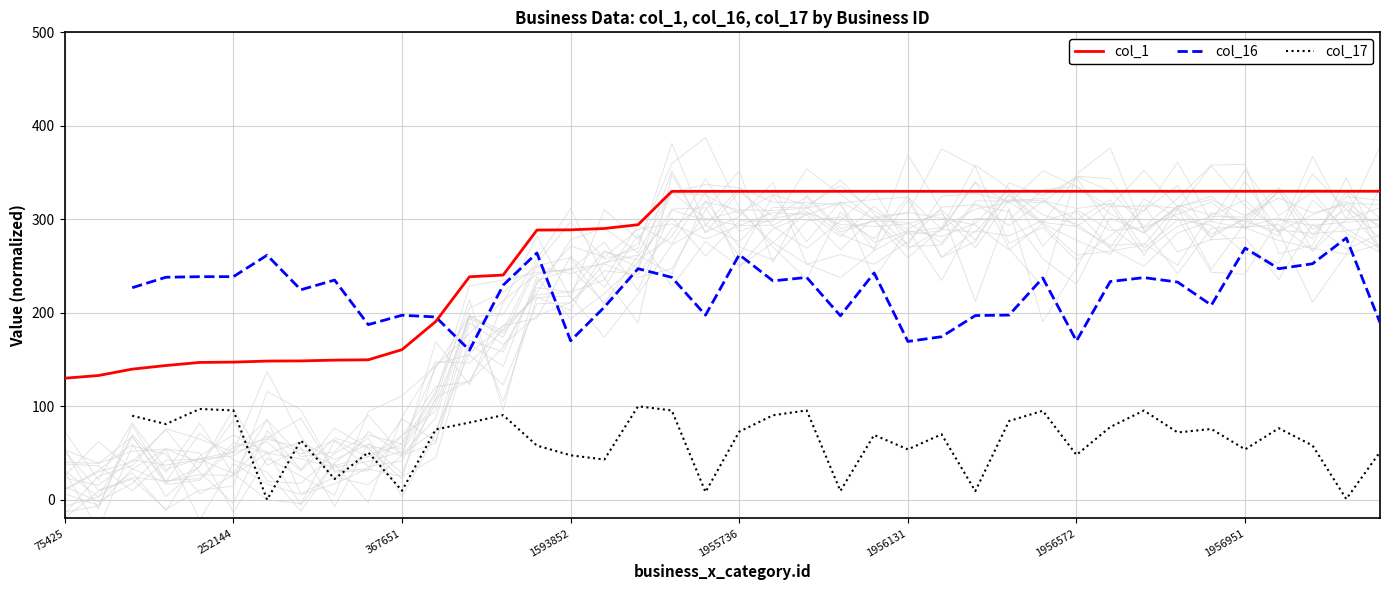

True or false: col_1 has a value of 329.9 at 1955736.

True